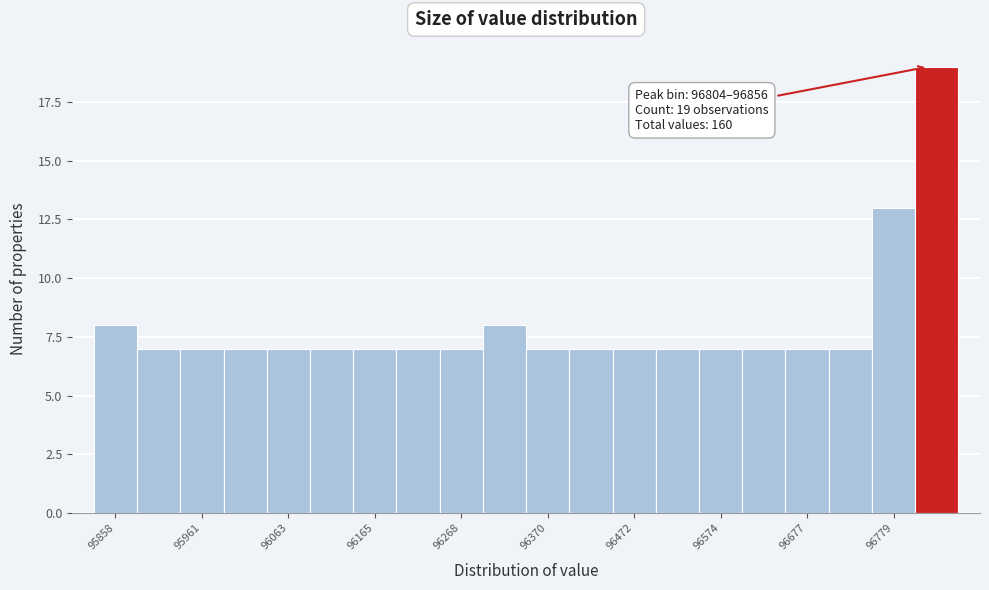

Around what value on the x-axis is the tallest bar? Give the approximate position of its centre, as read against the axis.

96840